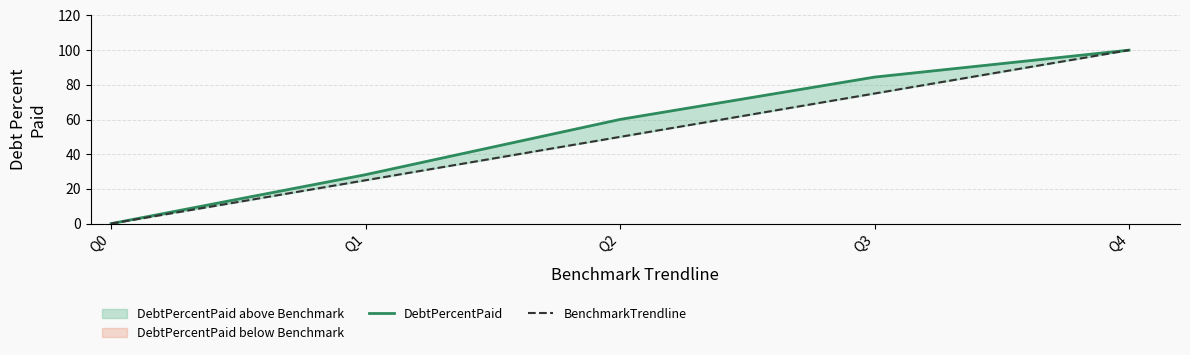

Where does the BenchmarkTrendline series first go above 50?

Q3